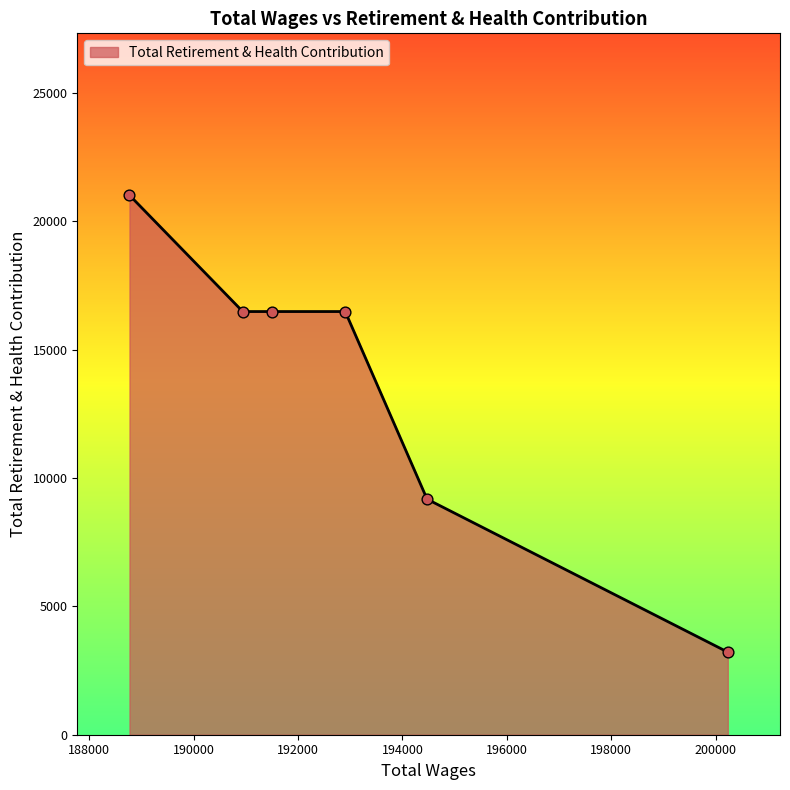

What is the sum of all values?

82857